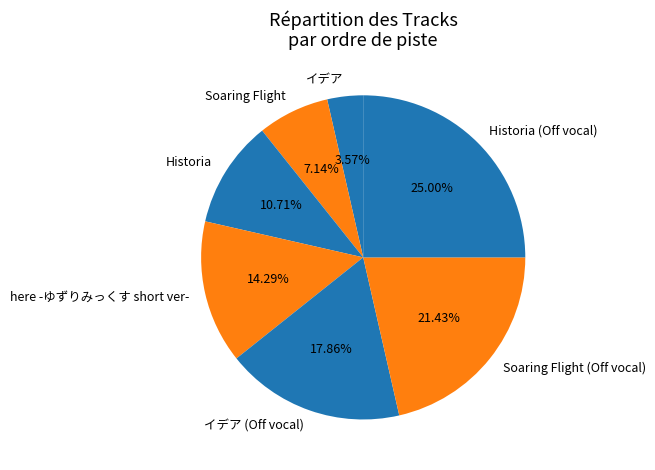

What percentage do Historia and イデア (Off vocal) together represent?

28.6%